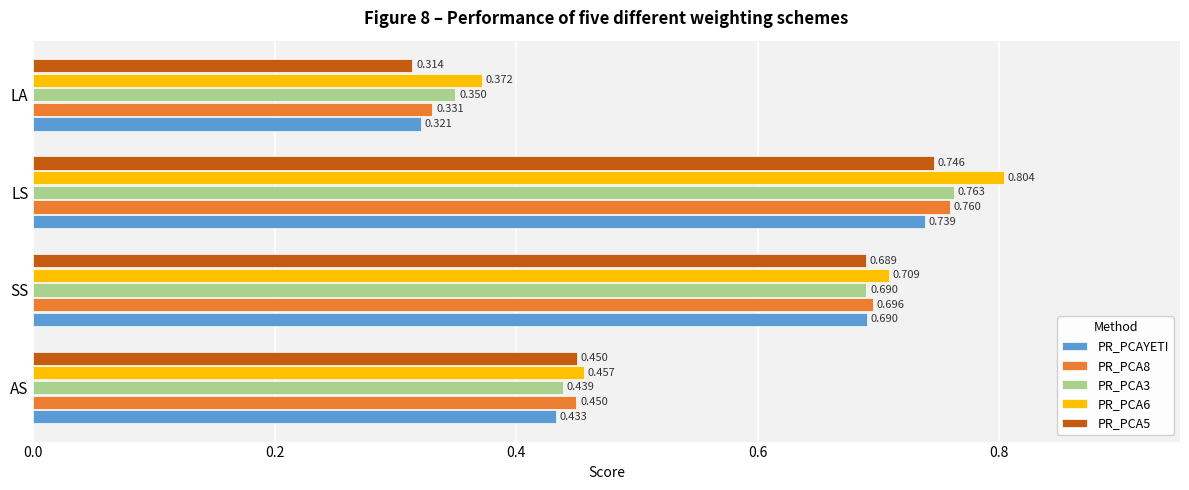

Where is PR_PCA6 nearest to the value 0?

LA